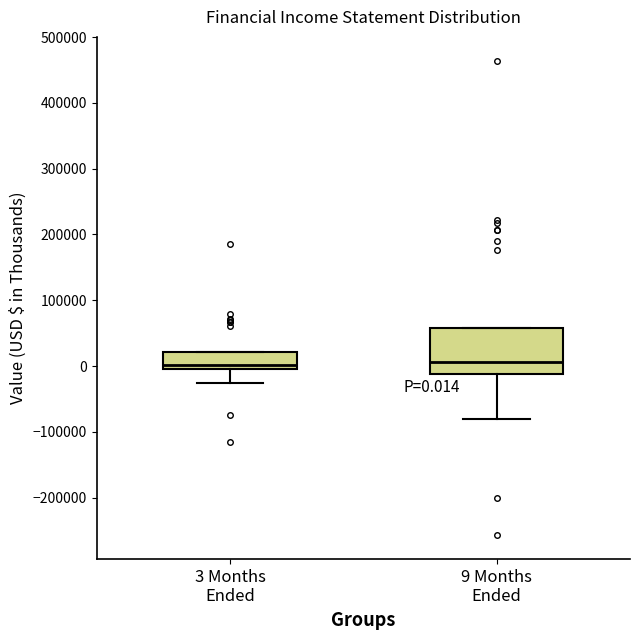

Which box is the tallest, from its lower edge to its upper edge?

9 Months Ended